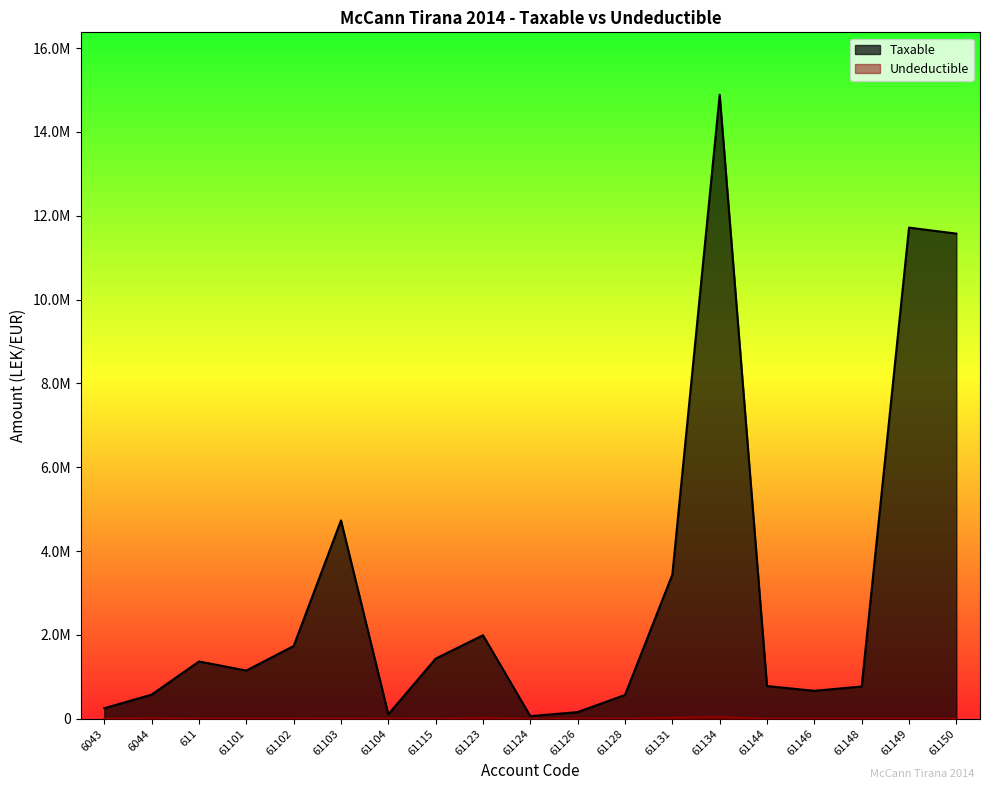

At which label does Undeductible reach its peak?

61134